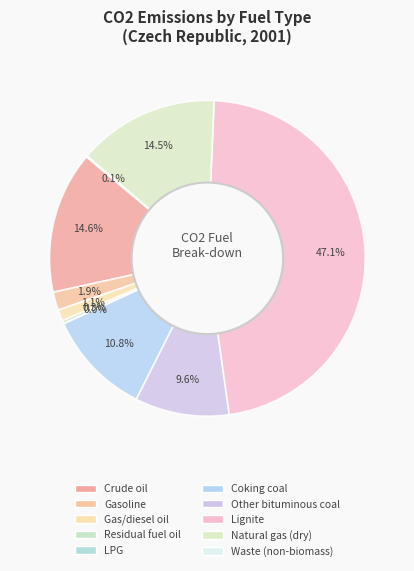

What is the change in value from Gas/diesel oil to Coking coal?

+12299.6